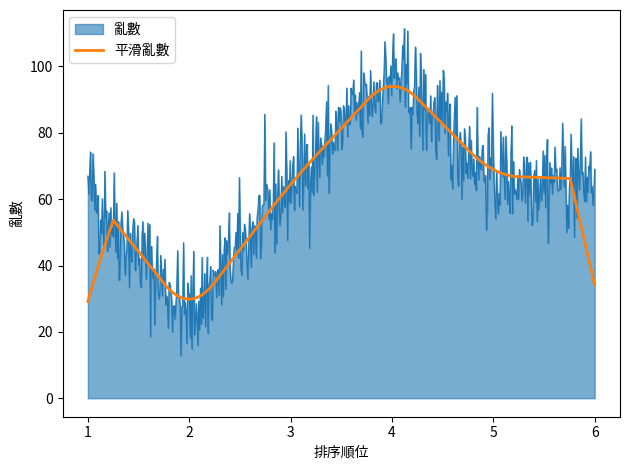

Which series has the largest range (max minus min)?

亂數